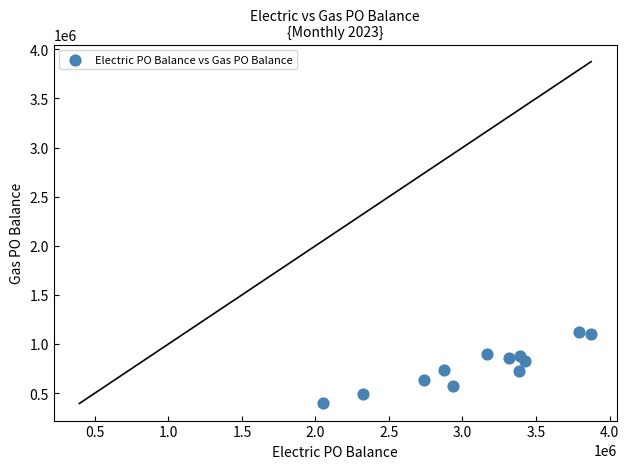

What is the range of X values (max minus min)?

1823879.6